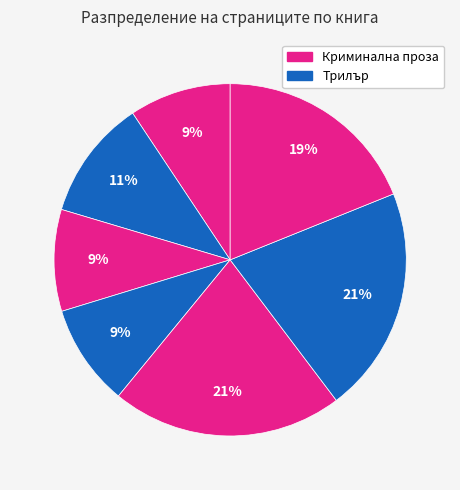

Count the number of slices in the pie.

7